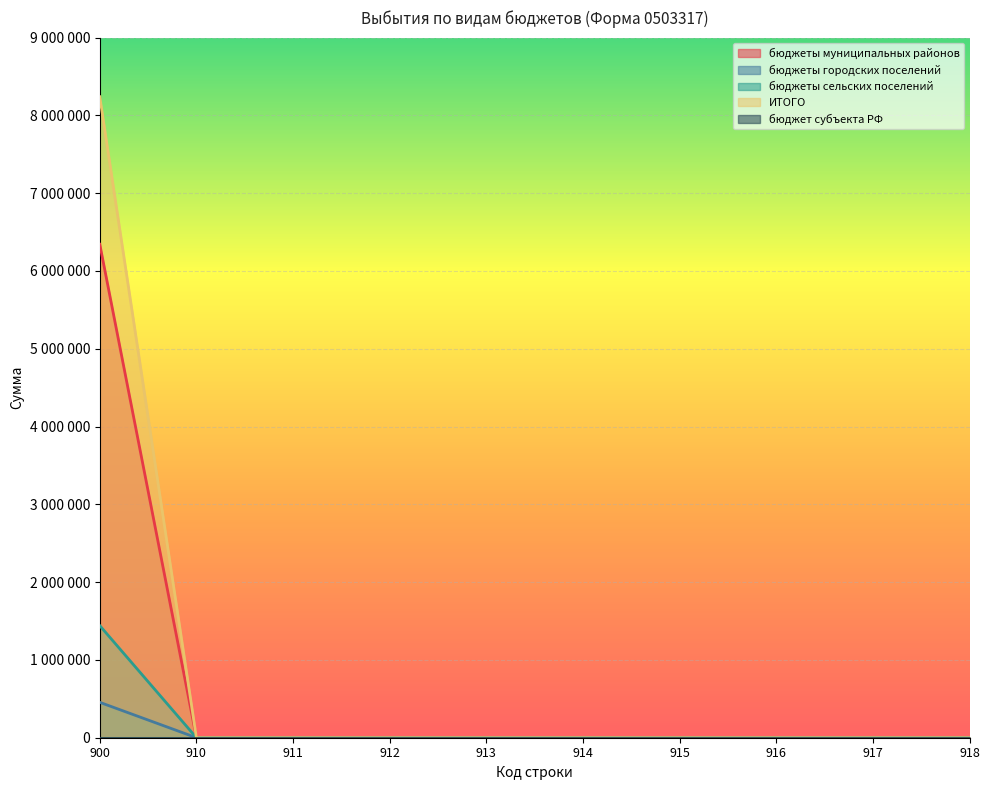

How many data points does each series have?

10